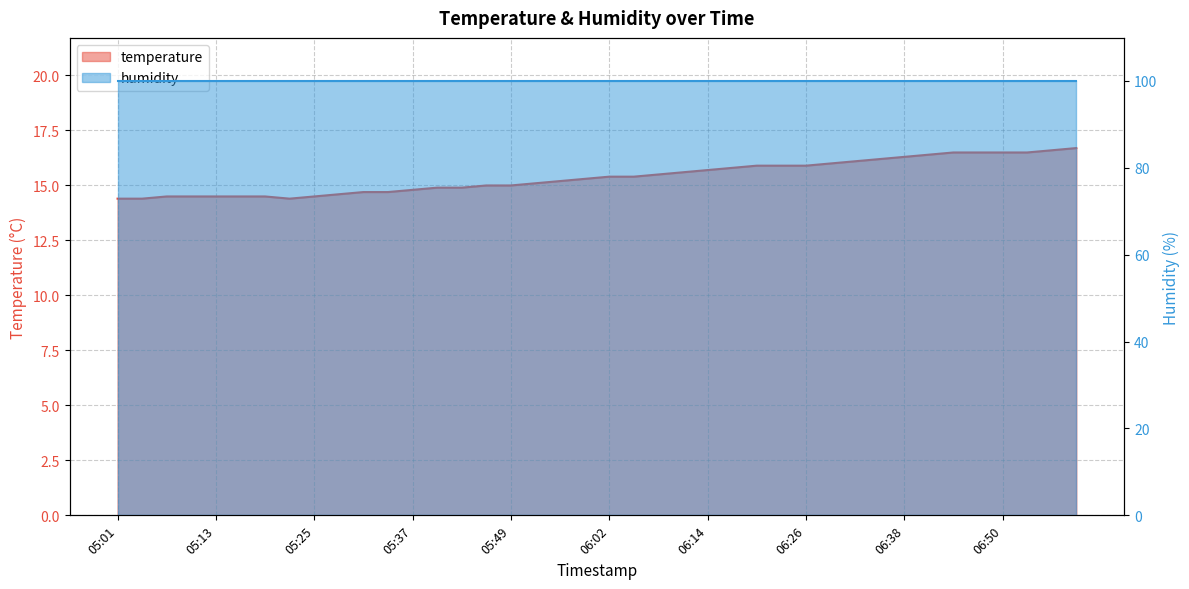

Reading left to right, list all the values displayed in this chart.

05:01=14.4	05:04=14.4	05:07=14.5	05:10=14.5	05:13=14.5	05:16=14.5	05:19=14.5	05:22=14.4	05:25=14.5	05:28=14.6	05:31=14.7	05:34=14.7	05:37=14.8	05:40=14.9	05:43=14.9	05:46=15.0	05:49=15.0	05:53=15.1	05:56=15.2	05:59=15.3	06:02=15.4	06:05=15.4	06:08=15.5	06:11=15.6	06:14=15.7	06:17=15.8	06:20=15.9	06:23=15.9	06:26=15.9	06:29=16.0	06:32=16.1	06:35=16.2	06:38=16.3	06:41=16.4	06:44=16.5	06:47=16.5	06:50=16.5	06:53=16.5	06:56=16.6	06:59=16.7